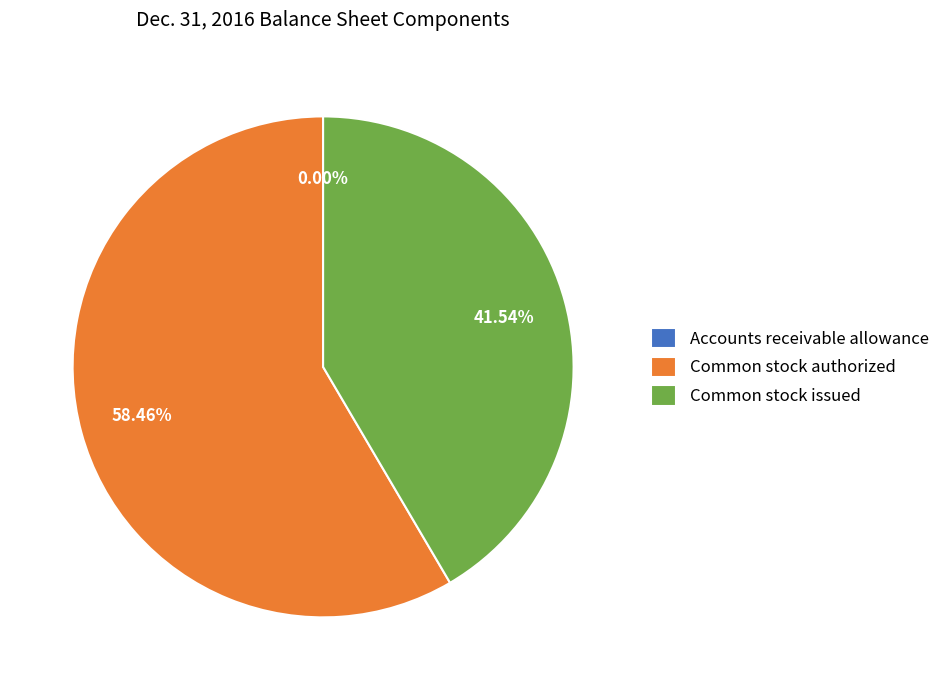

Which slice is the largest?

Common stock authorized